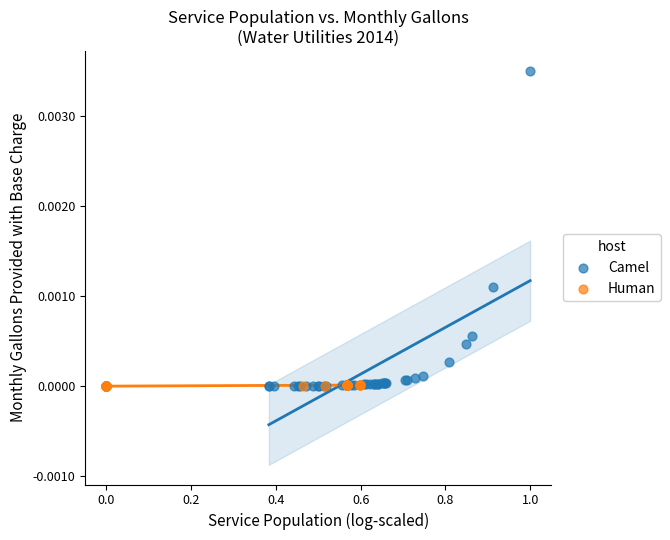

What are all the series names shown in the legend?

Camel, Human